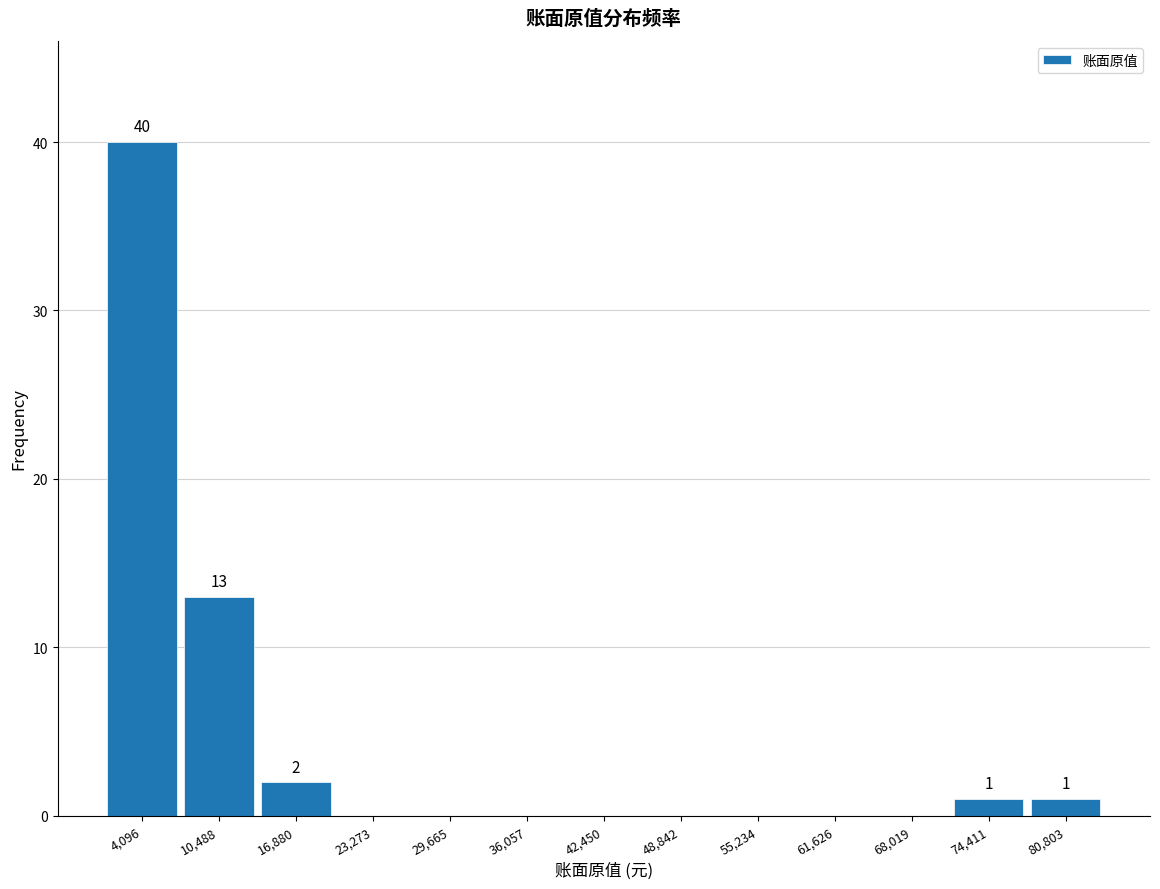

Which range on the x-axis has the tallest bar?

1000 to 7000